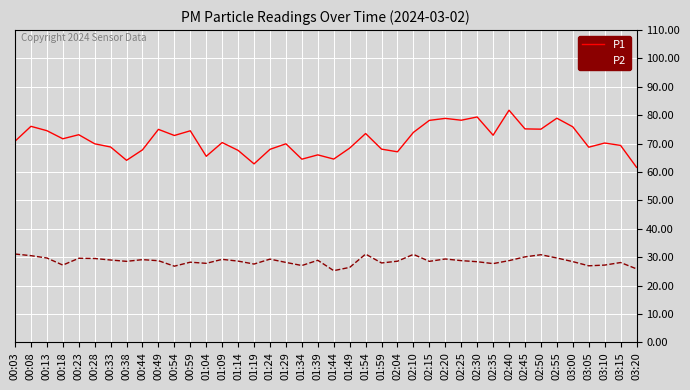

List the series in order of their peak value, lowest first.

P2, P1